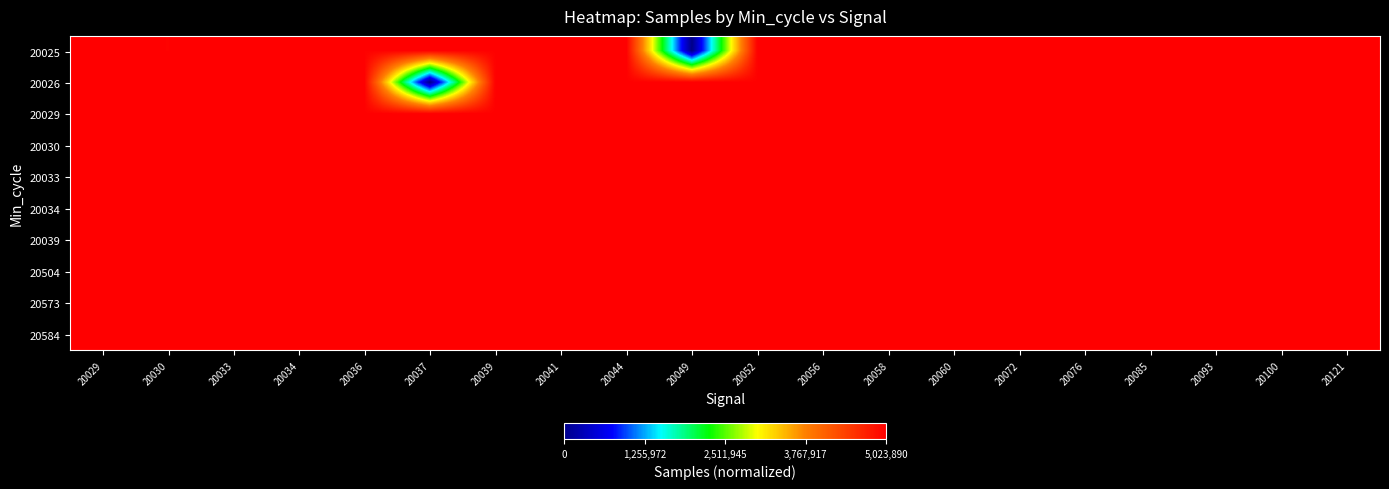

Reading left to right, extract all data points from this chart.

20025: 20029=1.0	20030=1.0	20033=1.0	20034=1.0	20036=1.0	20037=1.0	20039=1.0	20041=1.0	20044=1.0	20049=0.0	20052=1.0	20056=1.0	20058=1.0	20060=1.0	20072=1.0	20076=1.0	20085=1.0	20093=1.0	20100=1.0	20121=1.0
20026: 20029=1.0	20030=1.0	20033=1.0	20034=1.0	20036=1.0	20037=0.0	20039=1.0	20041=1.0	20044=1.0	20049=1.0	20052=1.0	20056=1.0	20058=1.0	20060=1.0	20072=1.0	20076=1.0	20085=1.0	20093=1.0	20100=1.0	20121=1.0
20029: 20029=1.0	20030=1.0	20033=1.0	20034=1.0	20036=1.0	20037=1.0	20039=1.0	20041=1.0	20044=1.0	20049=1.0	20052=1.0	20056=1.0	20058=1.0	20060=1.0	20072=1.0	20076=1.0	20085=1.0	20093=1.0	20100=1.0	20121=1.0
20030: 20029=1.0	20030=1.0	20033=1.0	20034=1.0	20036=1.0	20037=1.0	20039=1.0	20041=1.0	20044=1.0	20049=1.0	20052=1.0	20056=1.0	20058=1.0	20060=1.0	20072=1.0	20076=1.0	20085=1.0	20093=1.0	20100=1.0	20121=1.0
20033: 20029=1.0	20030=1.0	20033=1.0	20034=1.0	20036=1.0	20037=1.0	20039=1.0	20041=1.0	20044=1.0	20049=1.0	20052=1.0	20056=1.0	20058=1.0	20060=1.0	20072=1.0	20076=1.0	20085=1.0	20093=1.0	20100=1.0	20121=1.0
20034: 20029=1.0	20030=1.0	20033=1.0	20034=1.0	20036=1.0	20037=1.0	20039=1.0	20041=1.0	20044=1.0	20049=1.0	20052=1.0	20056=1.0	20058=1.0	20060=1.0	20072=1.0	20076=1.0	20085=1.0	20093=1.0	20100=1.0	20121=1.0
20039: 20029=1.0	20030=1.0	20033=1.0	20034=1.0	20036=1.0	20037=1.0	20039=1.0	20041=1.0	20044=1.0	20049=1.0	20052=1.0	20056=1.0	20058=1.0	20060=1.0	20072=1.0	20076=1.0	20085=1.0	20093=1.0	20100=1.0	20121=1.0
20504: 20029=1.0	20030=1.0	20033=1.0	20034=1.0	20036=1.0	20037=1.0	20039=1.0	20041=1.0	20044=1.0	20049=1.0	20052=1.0	20056=1.0	20058=1.0	20060=1.0	20072=1.0	20076=1.0	20085=1.0	20093=1.0	20100=1.0	20121=1.0
20573: 20029=1.0	20030=1.0	20033=1.0	20034=1.0	20036=1.0	20037=1.0	20039=1.0	20041=1.0	20044=1.0	20049=1.0	20052=1.0	20056=1.0	20058=1.0	20060=1.0	20072=1.0	20076=1.0	20085=1.0	20093=1.0	20100=1.0	20121=1.0
20584: 20029=1.0	20030=1.0	20033=1.0	20034=1.0	20036=1.0	20037=1.0	20039=1.0	20041=1.0	20044=1.0	20049=1.0	20052=1.0	20056=1.0	20058=1.0	20060=1.0	20072=1.0	20076=1.0	20085=1.0	20093=1.0	20100=1.0	20121=1.0